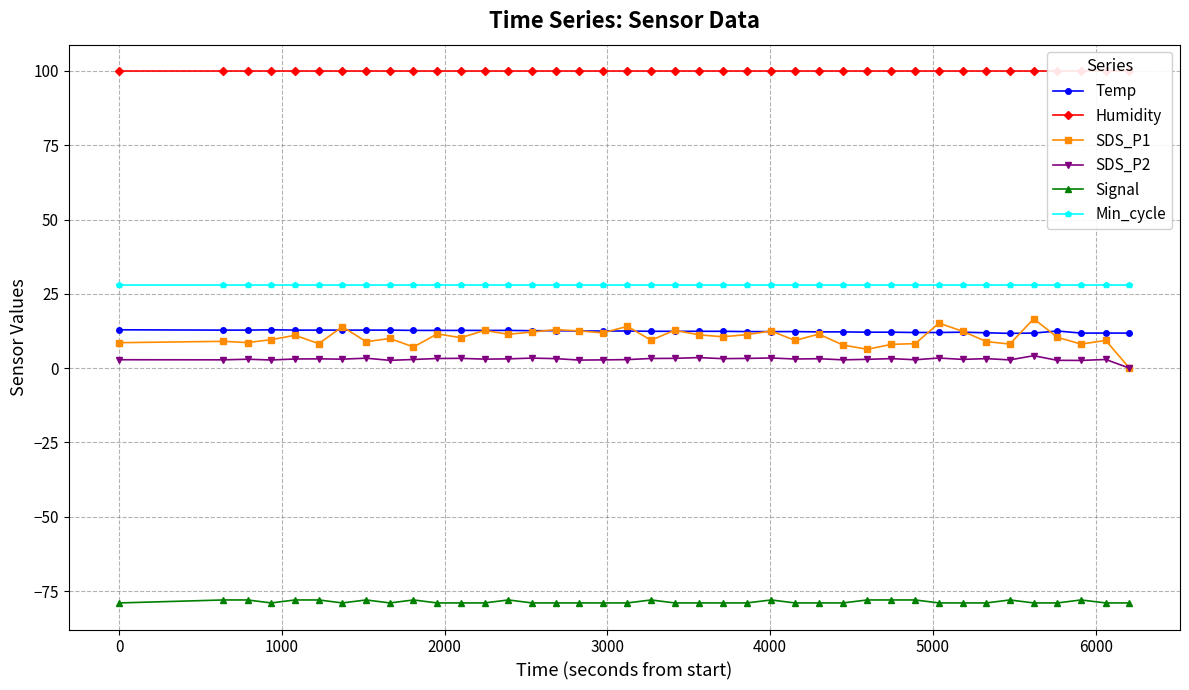

What is the value of the Temp point at the 19th from the left?

12.5